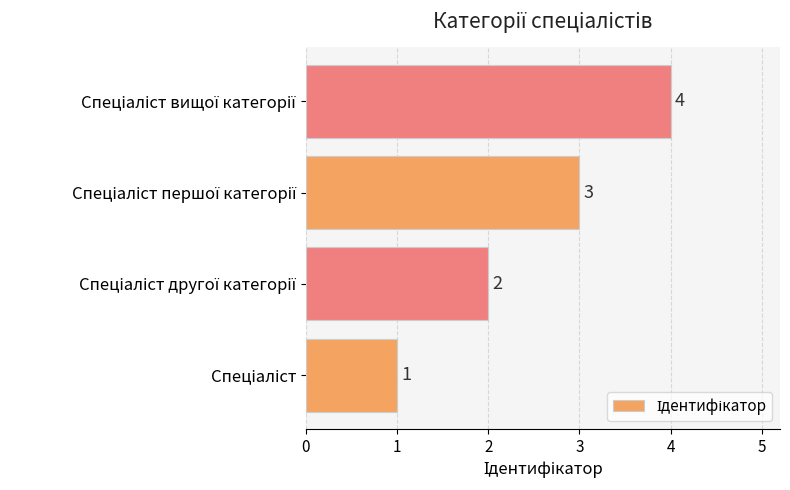

How many values are between 2 and 4?

3